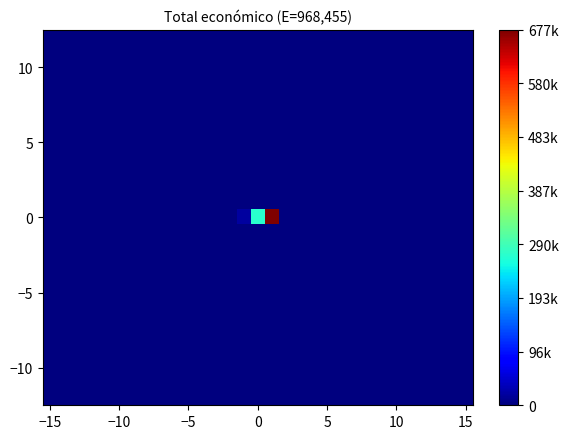

How many categories are shown in the chart?

31